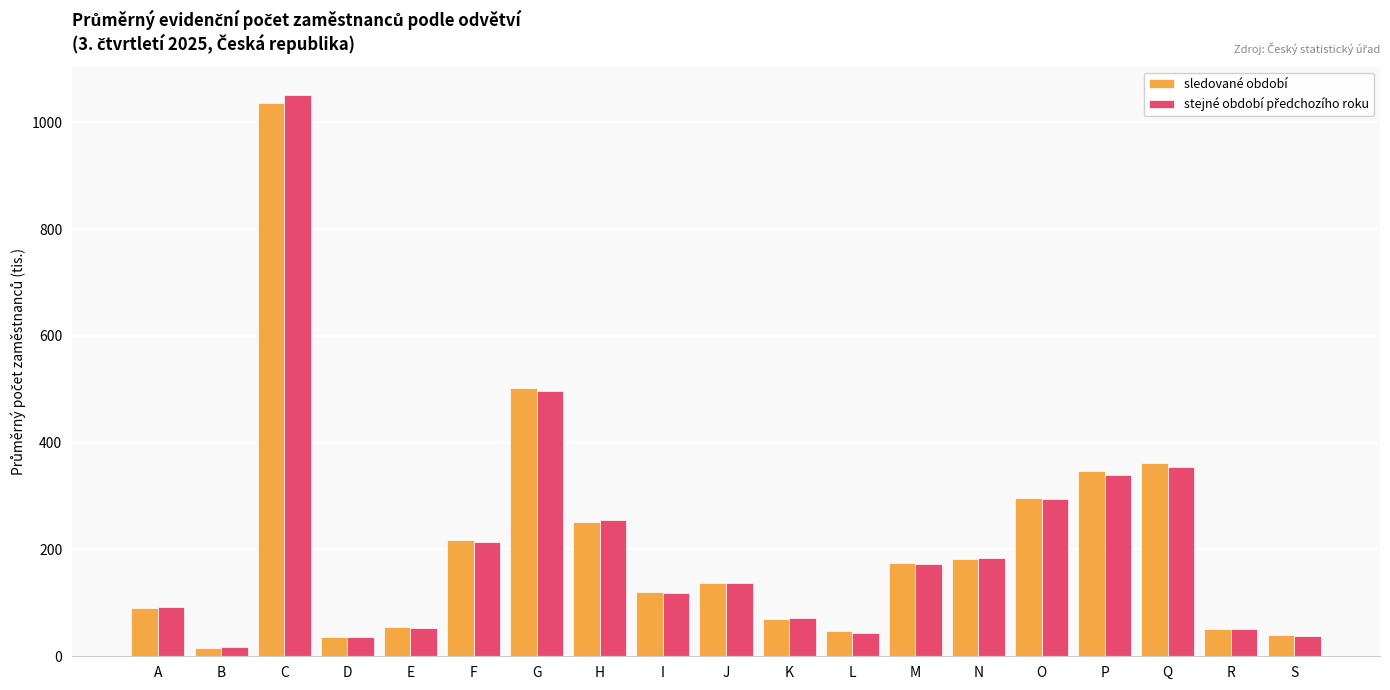

What is the minimum value shown in the chart?

15.6